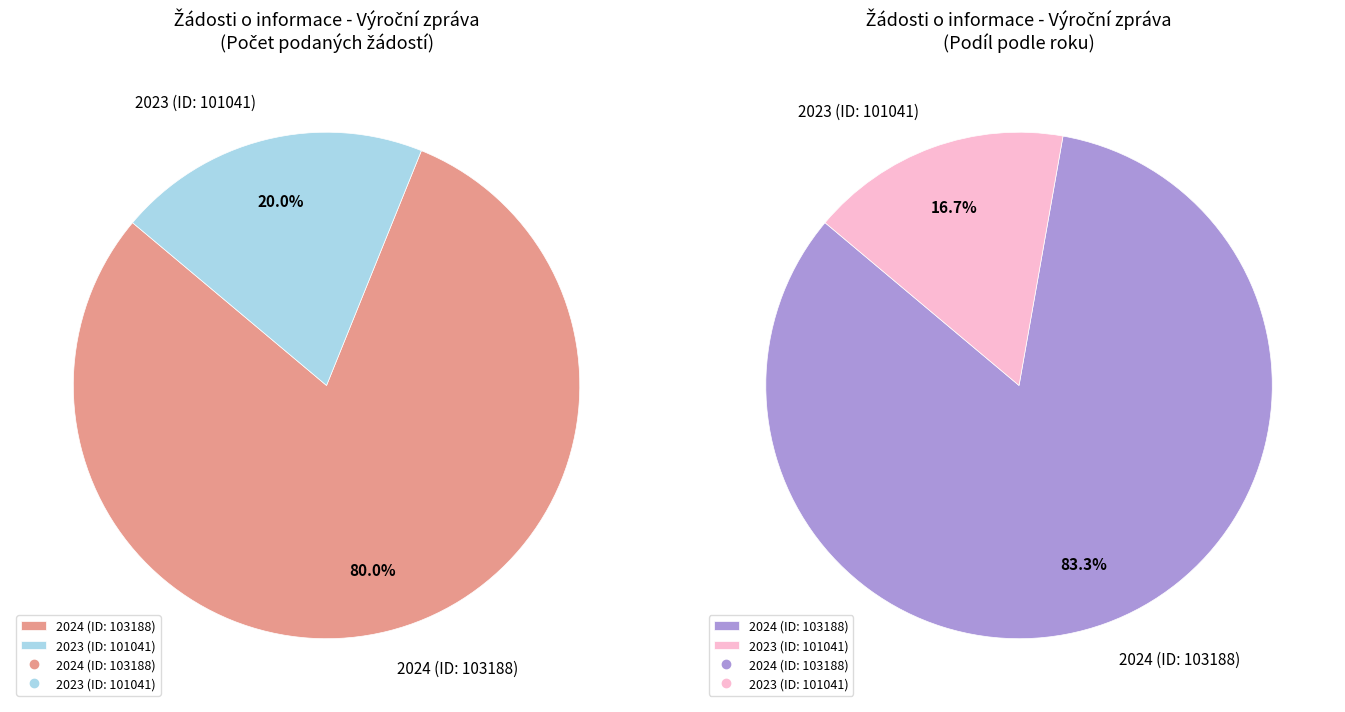

To the nearest percent, what is the difference between the 2024 (ID: 103188) and 2023 (ID: 101041) slice percentages?

60%